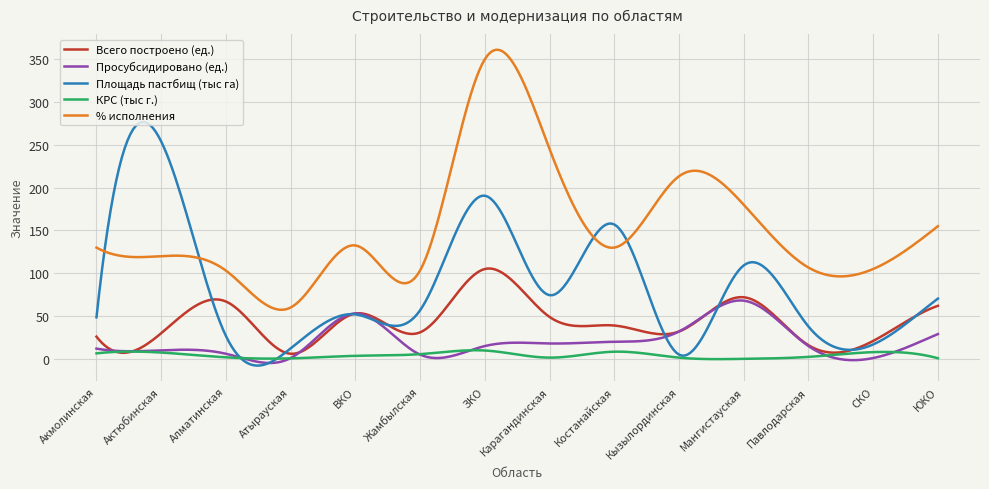

Rank the series by their maximum value, from lowest to highest.

КРС (тыс г.), Просубсидировано (ед.), Всего построено (ед.), Площадь пастбищ (тыс га), % исполнения